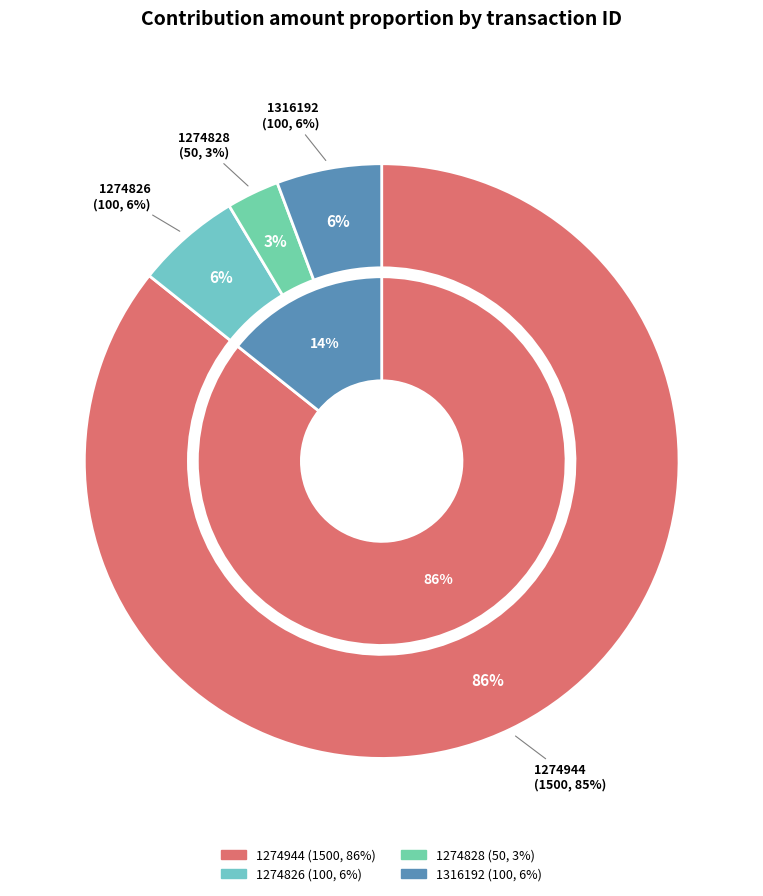

Which category has the biggest portion of the pie?

1274944